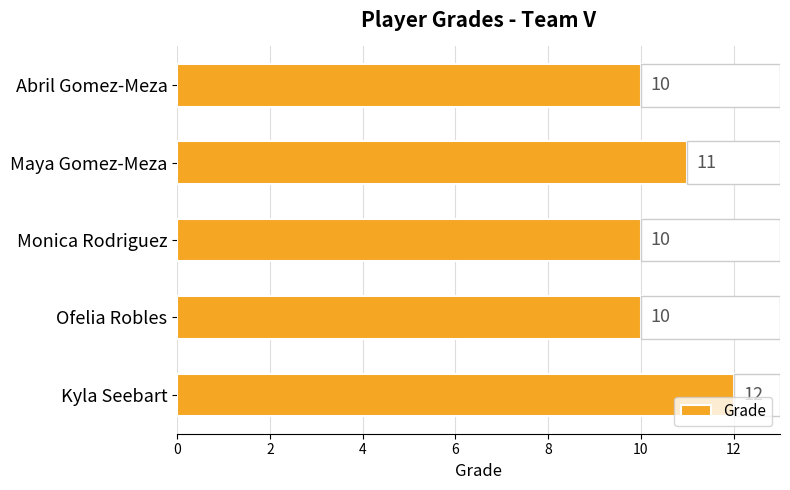

What is the value of the 2nd bar from the left?

10